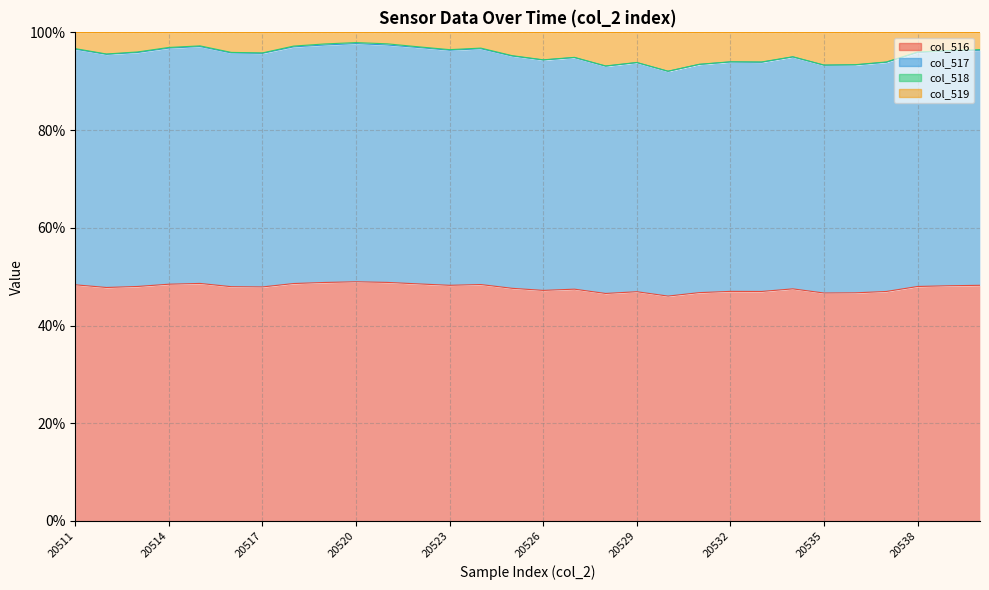

At how many categories does at least one series exceed 52?

30